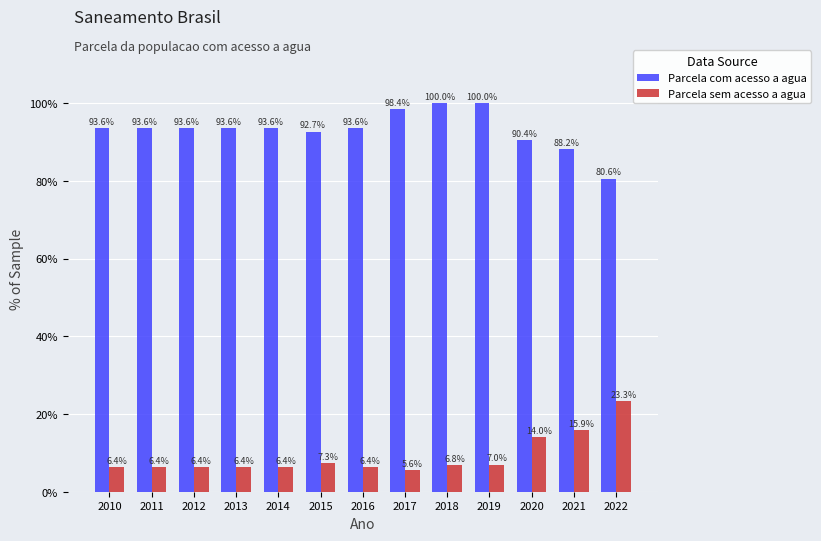

What are all the series names shown in the legend?

Parcela com acesso a agua, Parcela sem acesso a agua